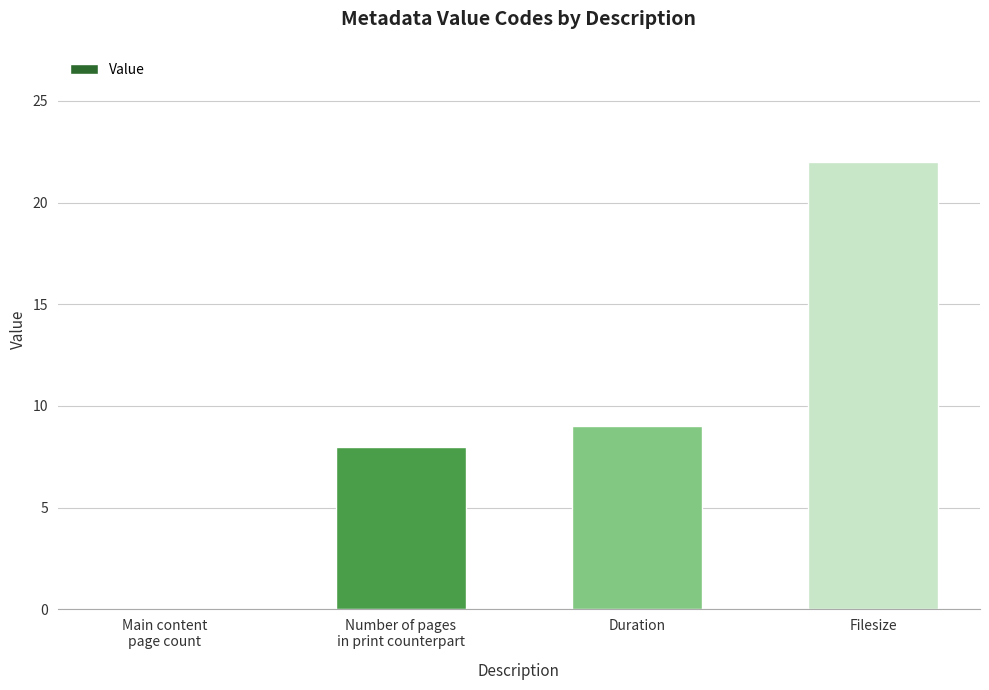

Are the bars horizontal?

No